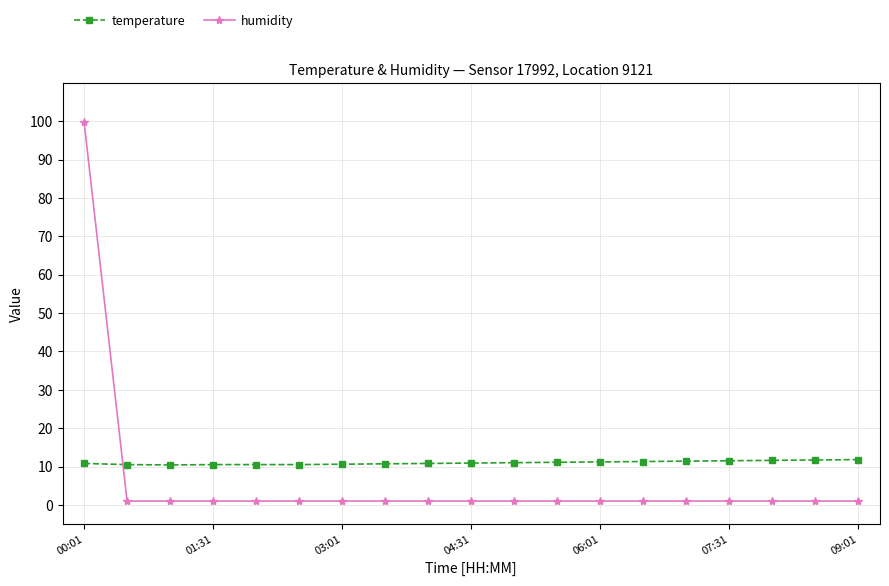

How many lines are shown in the chart?

2